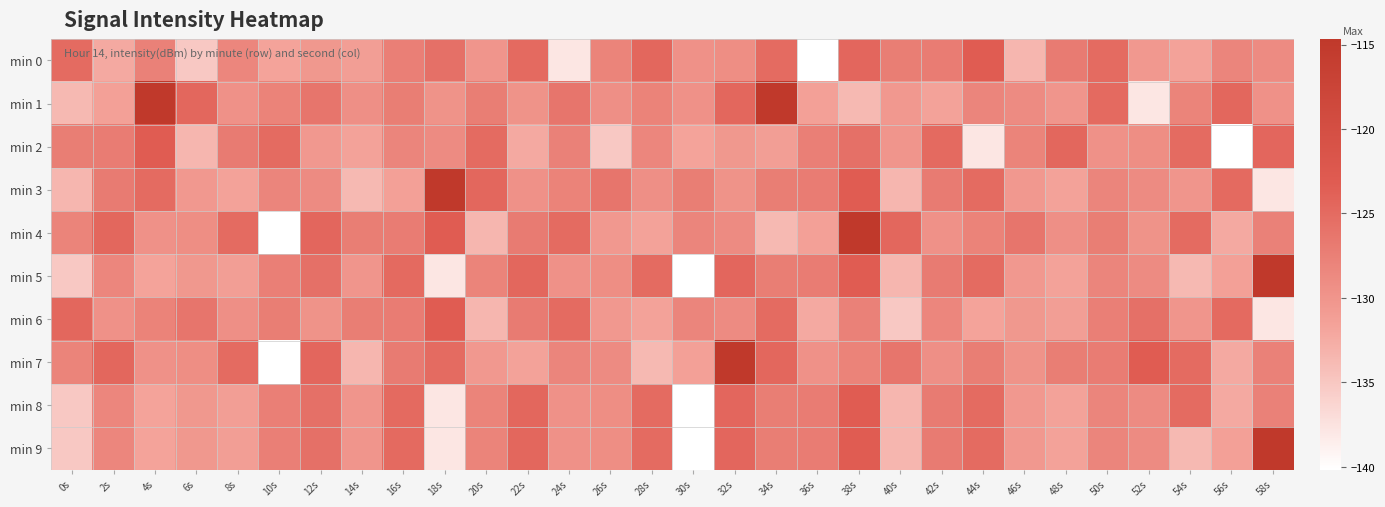

What is the total value across all series at 26s?

-1296.0